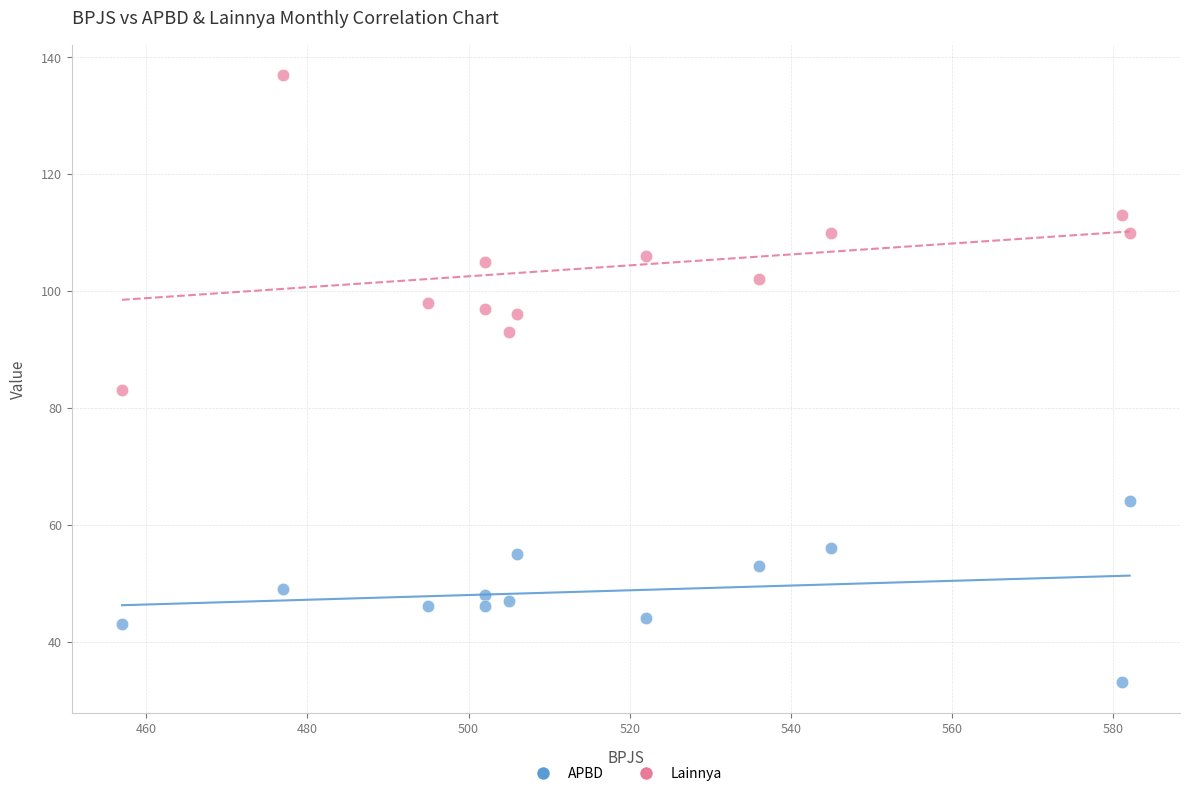

Across all series, what Y value is closest to 85?

83